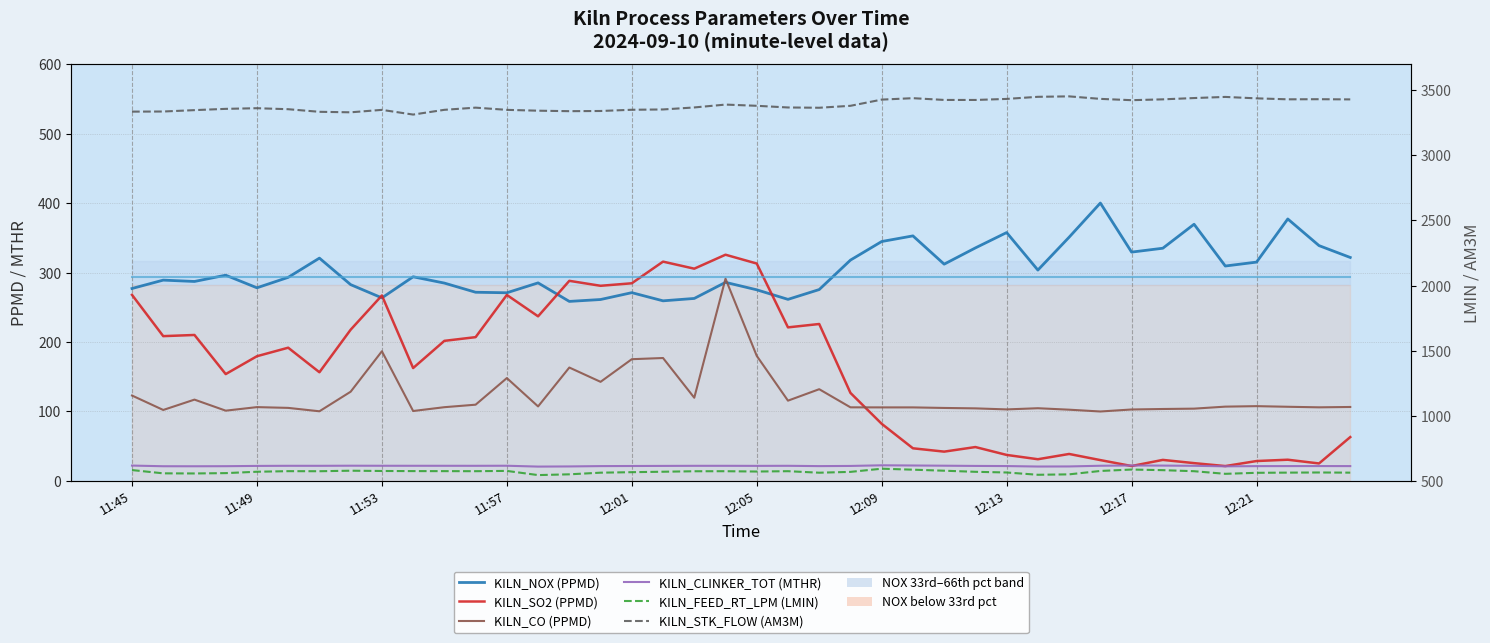

What is the greatest value displayed?

3452.5